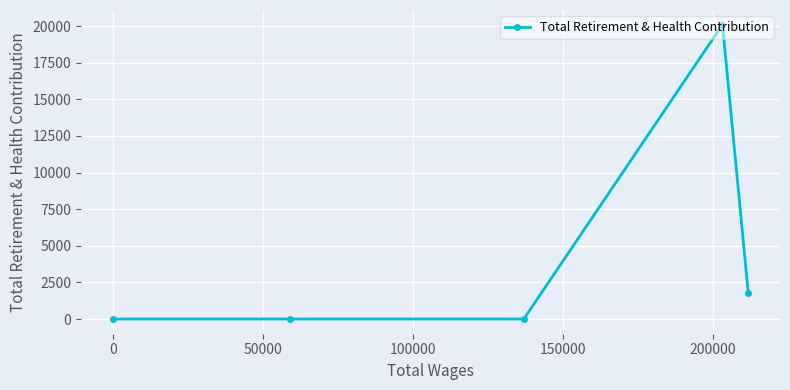

What is the greatest value displayed?

20101